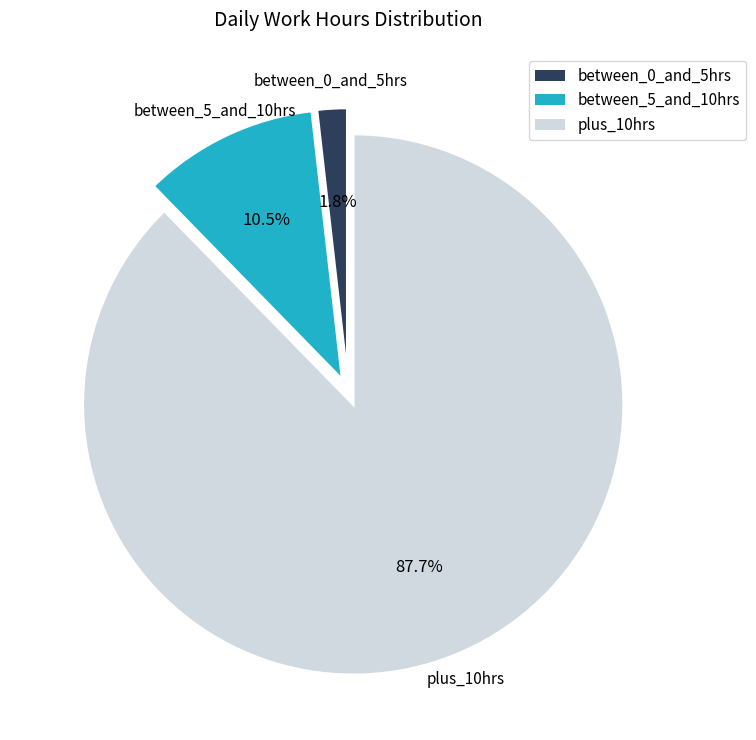

Between between_5_and_10hrs and between_0_and_5hrs, which is larger?

between_5_and_10hrs